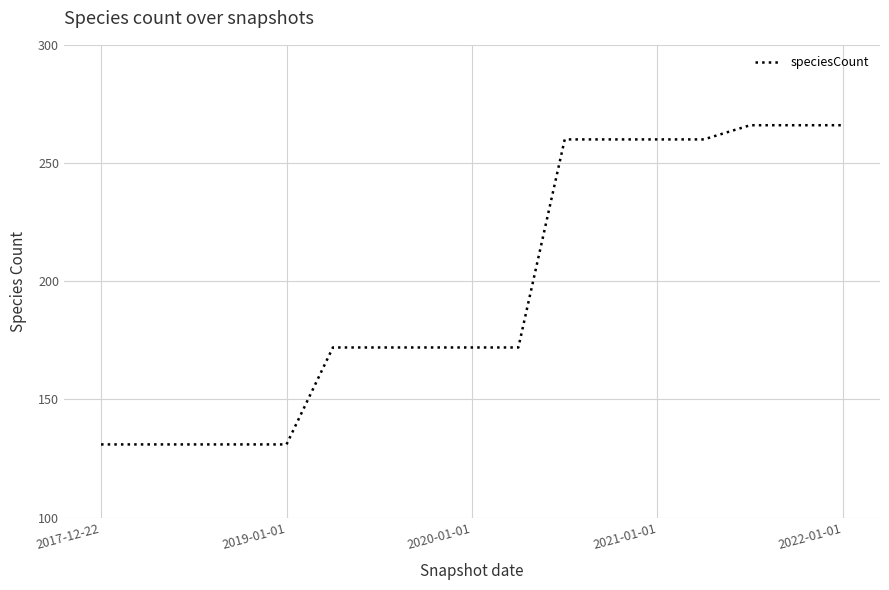

What is the difference between the maximum and minimum values?

135